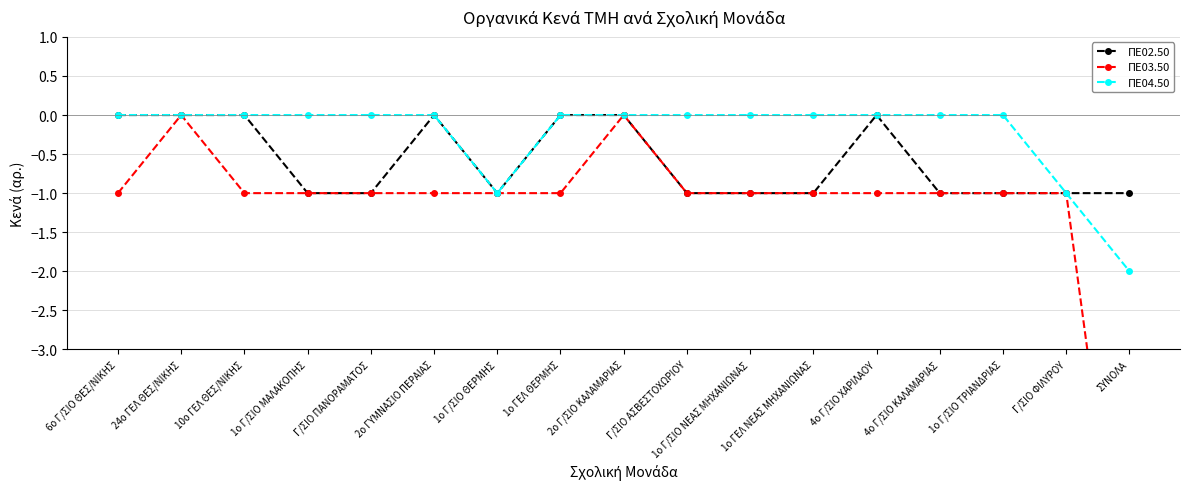

Reading left to right, what are all the values shown in this chart?

ΠΕ02.50: 6ο Γ/ΣΙΟ ΘΕΣ/ΝΙΚΗΣ=0	24ο ΓΕΛ ΘΕΣ/ΝΙΚΗΣ=0	10ο ΓΕΛ ΘΕΣ/ΝΙΚΗΣ=0	1ο Γ/ΣΙΟ ΜΑΛΑΚΟΠΗΣ=-1	Γ/ΣΙΟ ΠΑΝΟΡΑΜΑΤΟΣ=-1	2ο ΓΥΜΝΑΣΙΟ ΠΕΡΑΙΑΣ=0	1ο Γ/ΣΙΟ ΘΕΡΜΗΣ=-1	1ο ΓΕΛ ΘΕΡΜΗΣ=0	2ο Γ/ΣΙΟ ΚΑΛΑΜΑΡΙΑΣ=0	Γ/ΣΙΟ ΑΣΒΕΣΤΟΧΩΡΙΟΥ=-1	1ο Γ/ΣΙΟ ΝΕΑΣ ΜΗΧΑΝΙΩΝΑΣ=-1	1ο ΓΕΛ ΝΕΑΣ ΜΗΧΑΝΙΩΝΑΣ=-1	4ο Γ/ΣΙΟ ΧΑΡΙΛΑΟΥ=0	4ο Γ/ΣΙΟ ΚΑΛΑΜΑΡΙΑΣ=-1	1o Γ/ΣΙΟ ΤΡΙΑΝΔΡΙΑΣ=-1	Γ/ΣΙΟ ΦΙΛΥΡΟΥ=-1	ΣΥΝΟΛΑ=-1
ΠΕ03.50: 6ο Γ/ΣΙΟ ΘΕΣ/ΝΙΚΗΣ=-1	24ο ΓΕΛ ΘΕΣ/ΝΙΚΗΣ=0	10ο ΓΕΛ ΘΕΣ/ΝΙΚΗΣ=-1	1ο Γ/ΣΙΟ ΜΑΛΑΚΟΠΗΣ=-1	Γ/ΣΙΟ ΠΑΝΟΡΑΜΑΤΟΣ=-1	2ο ΓΥΜΝΑΣΙΟ ΠΕΡΑΙΑΣ=-1	1ο Γ/ΣΙΟ ΘΕΡΜΗΣ=-1	1ο ΓΕΛ ΘΕΡΜΗΣ=-1	2ο Γ/ΣΙΟ ΚΑΛΑΜΑΡΙΑΣ=0	Γ/ΣΙΟ ΑΣΒΕΣΤΟΧΩΡΙΟΥ=-1	1ο Γ/ΣΙΟ ΝΕΑΣ ΜΗΧΑΝΙΩΝΑΣ=-1	1ο ΓΕΛ ΝΕΑΣ ΜΗΧΑΝΙΩΝΑΣ=-1	4ο Γ/ΣΙΟ ΧΑΡΙΛΑΟΥ=-1	4ο Γ/ΣΙΟ ΚΑΛΑΜΑΡΙΑΣ=-1	1o Γ/ΣΙΟ ΤΡΙΑΝΔΡΙΑΣ=-1	Γ/ΣΙΟ ΦΙΛΥΡΟΥ=-1	ΣΥΝΟΛΑ=-7
ΠΕ04.50: 6ο Γ/ΣΙΟ ΘΕΣ/ΝΙΚΗΣ=0	24ο ΓΕΛ ΘΕΣ/ΝΙΚΗΣ=0	10ο ΓΕΛ ΘΕΣ/ΝΙΚΗΣ=0	1ο Γ/ΣΙΟ ΜΑΛΑΚΟΠΗΣ=0	Γ/ΣΙΟ ΠΑΝΟΡΑΜΑΤΟΣ=0	2ο ΓΥΜΝΑΣΙΟ ΠΕΡΑΙΑΣ=0	1ο Γ/ΣΙΟ ΘΕΡΜΗΣ=-1	1ο ΓΕΛ ΘΕΡΜΗΣ=0	2ο Γ/ΣΙΟ ΚΑΛΑΜΑΡΙΑΣ=0	Γ/ΣΙΟ ΑΣΒΕΣΤΟΧΩΡΙΟΥ=0	1ο Γ/ΣΙΟ ΝΕΑΣ ΜΗΧΑΝΙΩΝΑΣ=0	1ο ΓΕΛ ΝΕΑΣ ΜΗΧΑΝΙΩΝΑΣ=0	4ο Γ/ΣΙΟ ΧΑΡΙΛΑΟΥ=0	4ο Γ/ΣΙΟ ΚΑΛΑΜΑΡΙΑΣ=0	1o Γ/ΣΙΟ ΤΡΙΑΝΔΡΙΑΣ=0	Γ/ΣΙΟ ΦΙΛΥΡΟΥ=-1	ΣΥΝΟΛΑ=-2